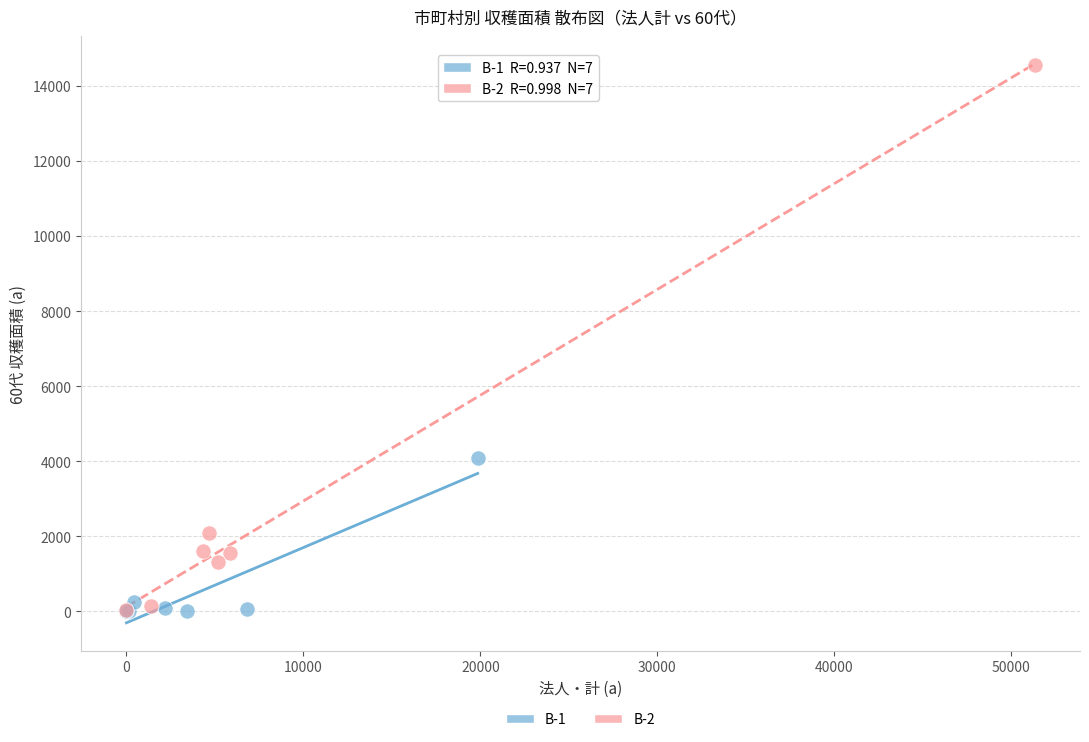

Which series reaches the maximum Y coordinate?

B-2